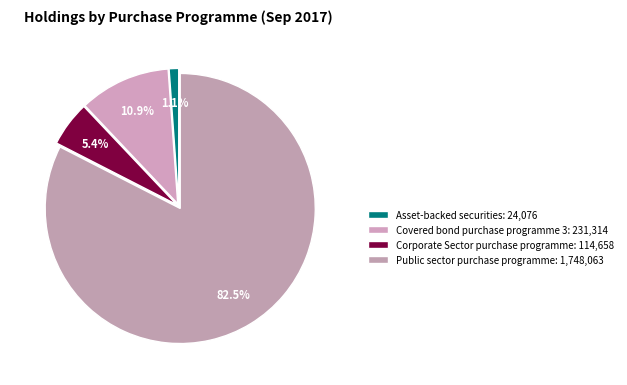

Count the number of slices in the pie.

4